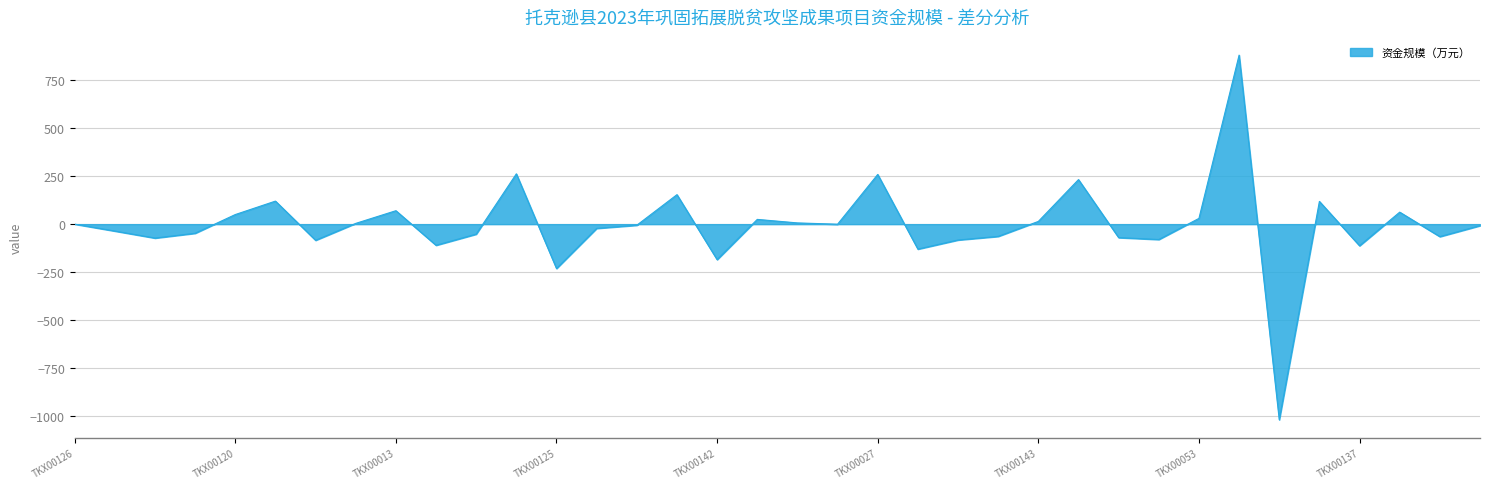

What is the smallest value displayed?

-1018.4